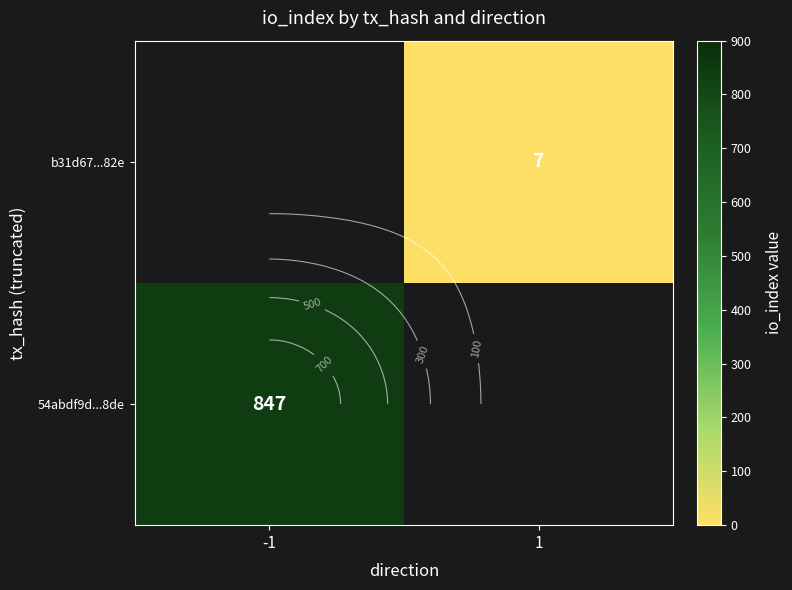

Is the value of 54abdf9d...8de at -1 greater than the value of b31d67...82e at 1?

Yes